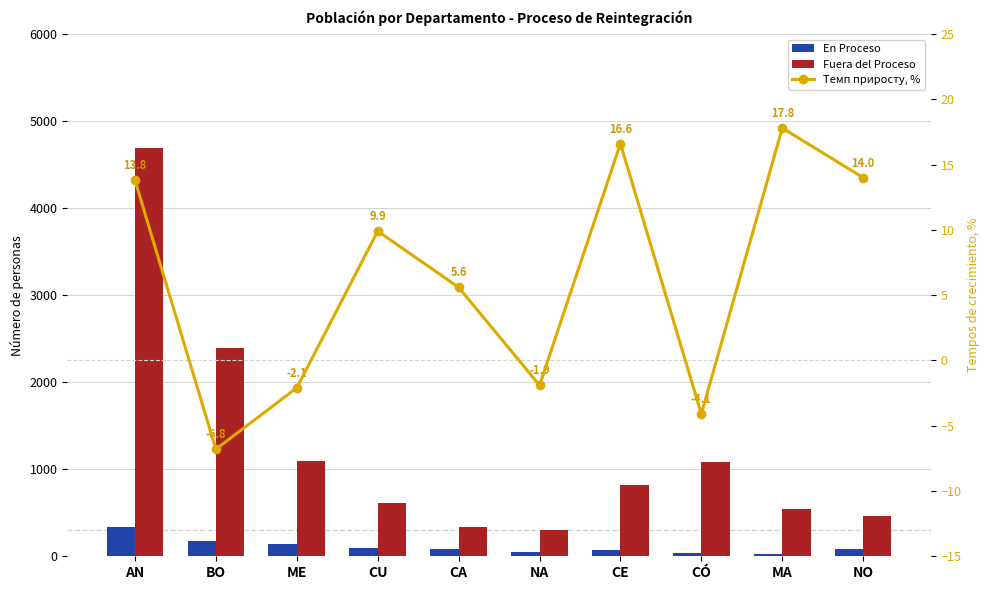

What is the spread (max minus min) of values at NO?

453.0